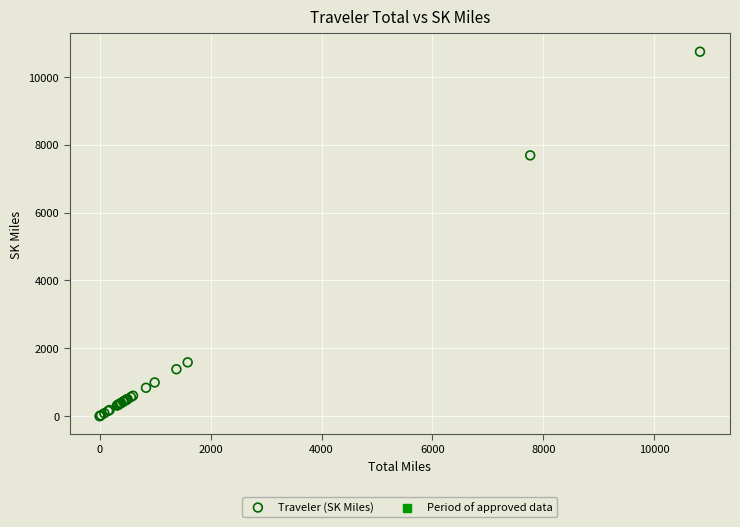

What Y value in the scatter plot is closest to 5371?

7686.2